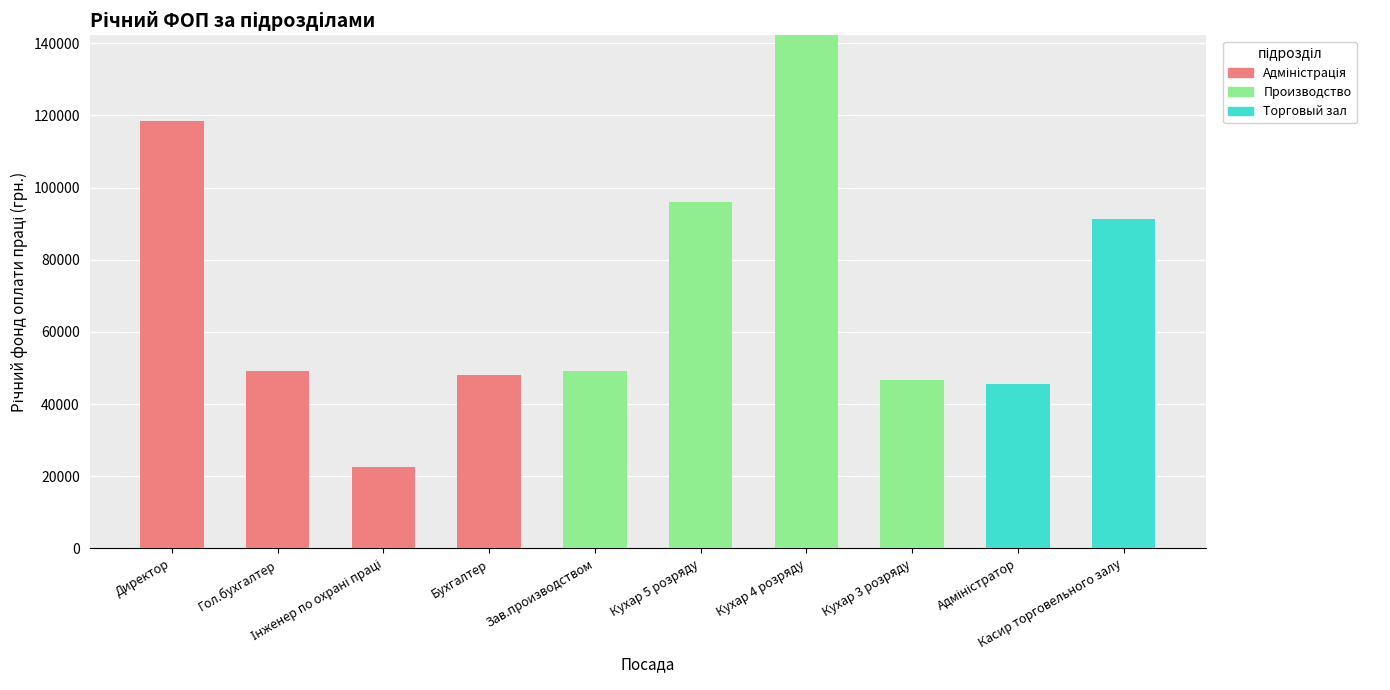

How many distinct data groups are displayed?

3